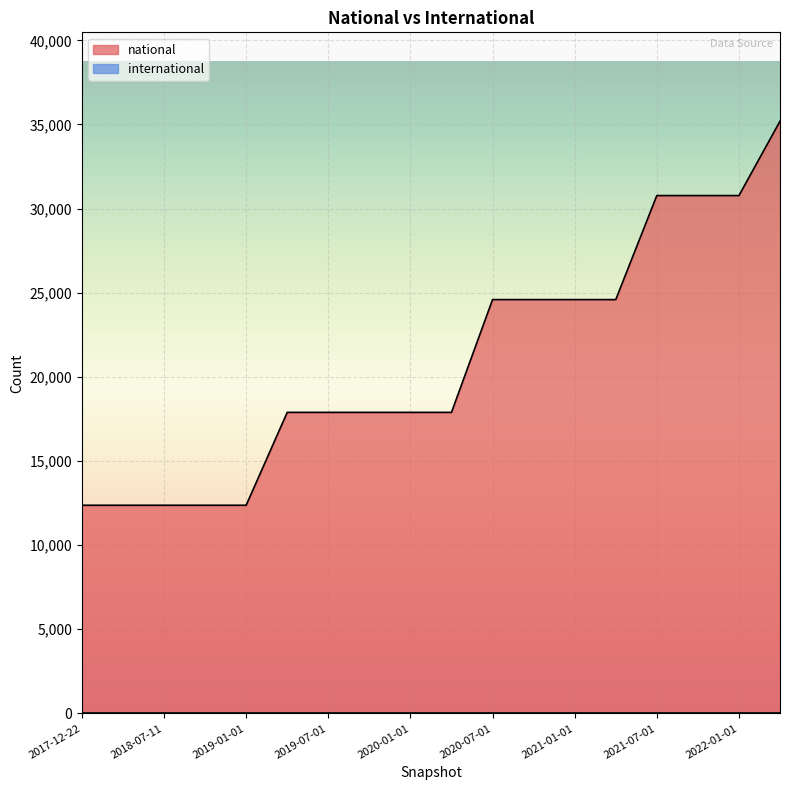

Reading right to left, what are all the values shown in this chart?

35195	30774	30774	30774	24592	24592	24592	24592	17891	17891	17891	17891	17891	12372	12372	12372	12372	12372